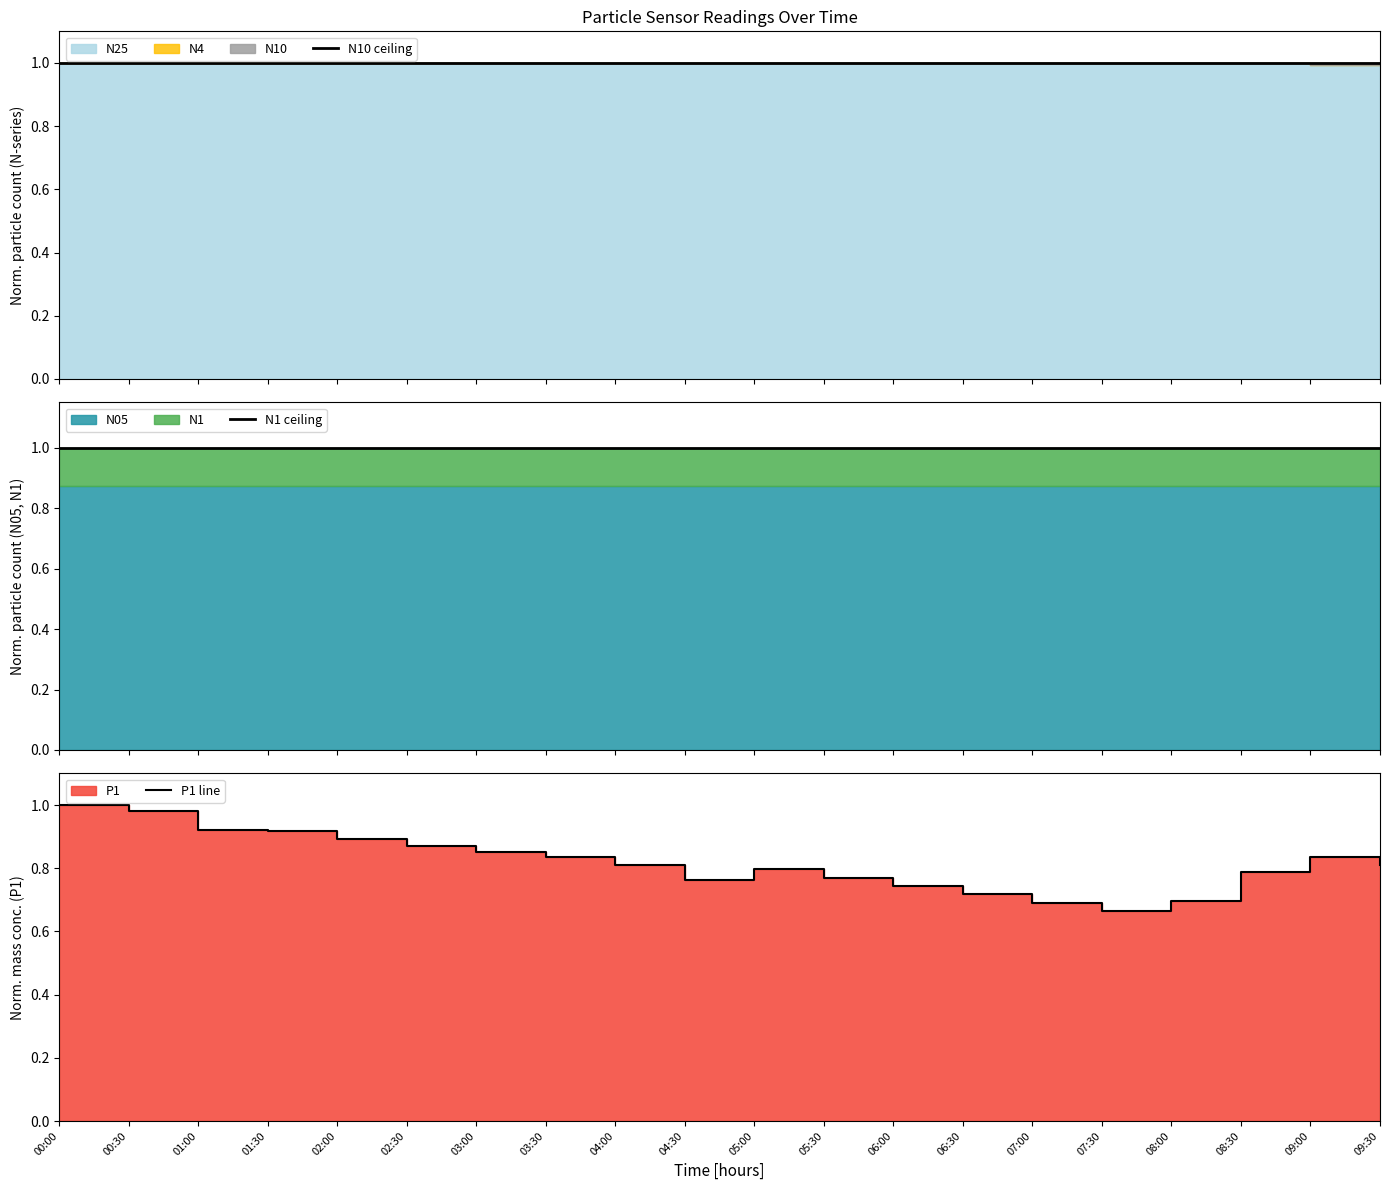

At which category is the sum across all series the highest?

00:00